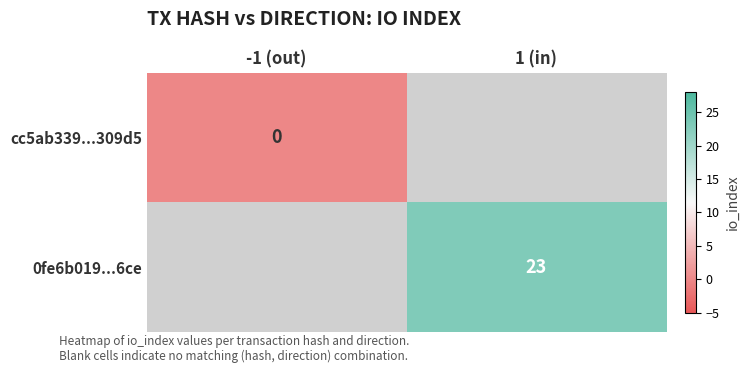

The 0fe6b019...6ce series shows 6 at 1 (in). True or false?

False